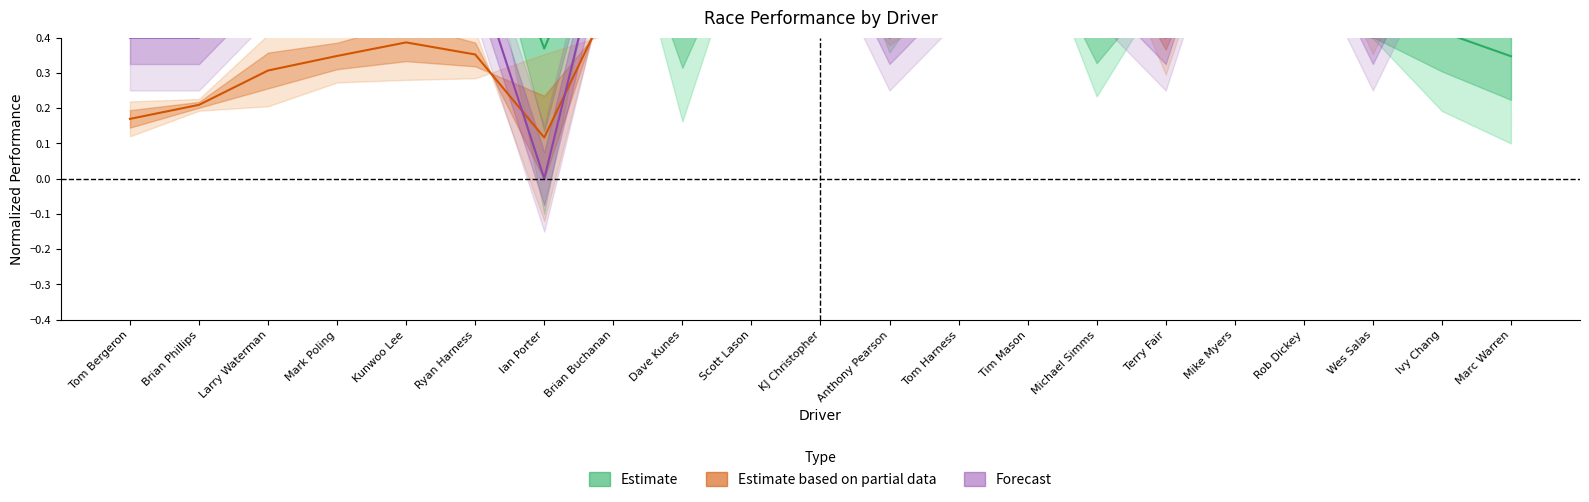

How many categories are shown in the chart?

21